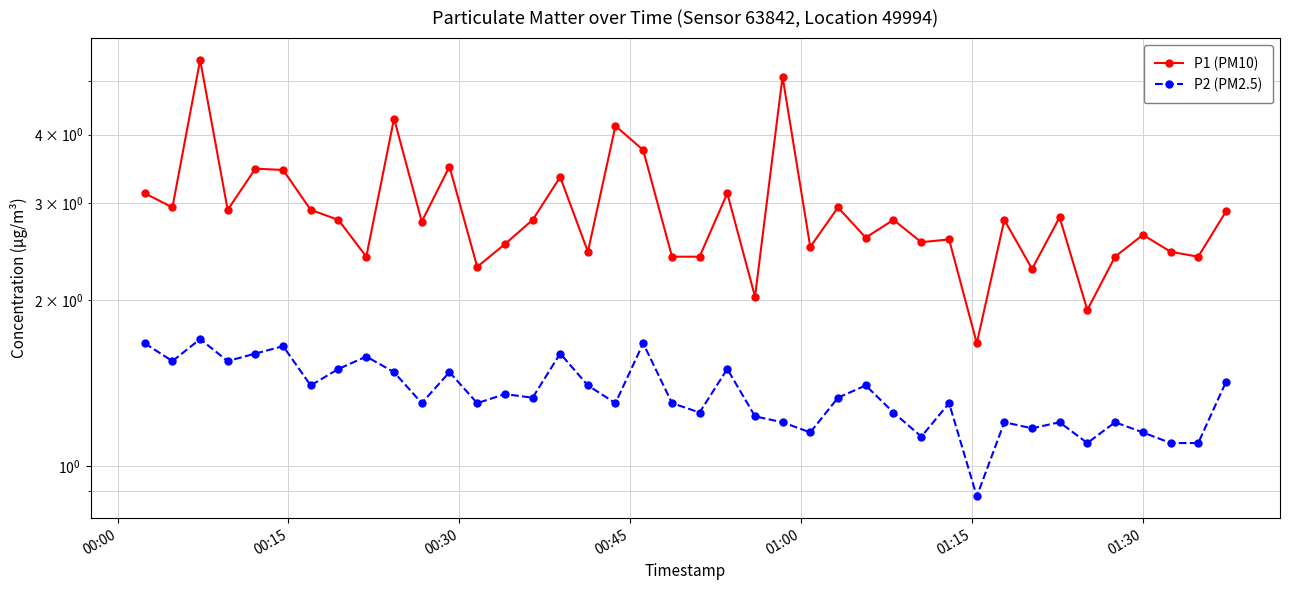

How many data points does each series have?

40